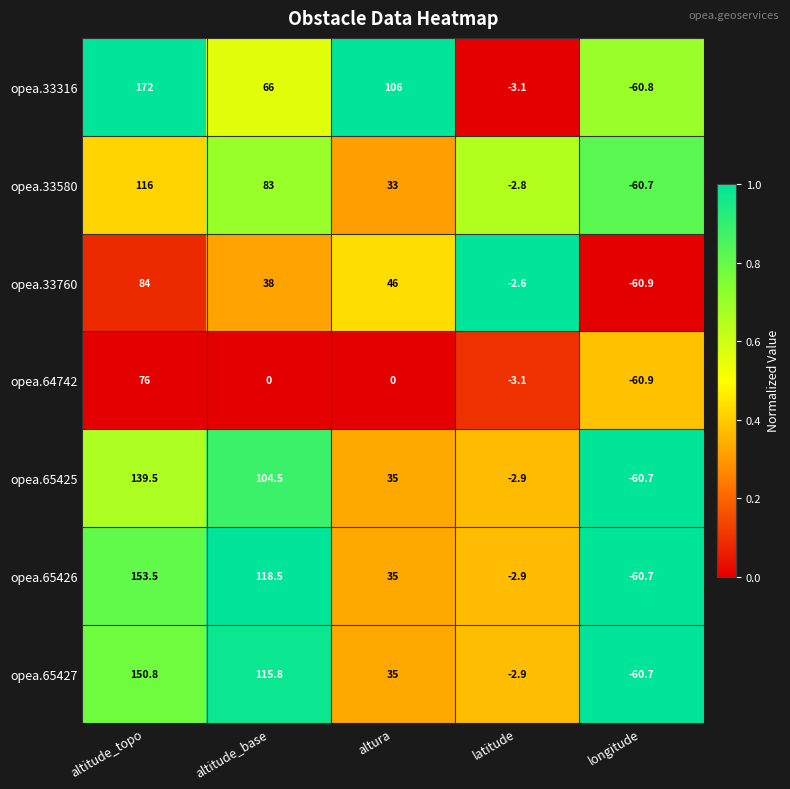

What is the greatest value displayed?

172.0